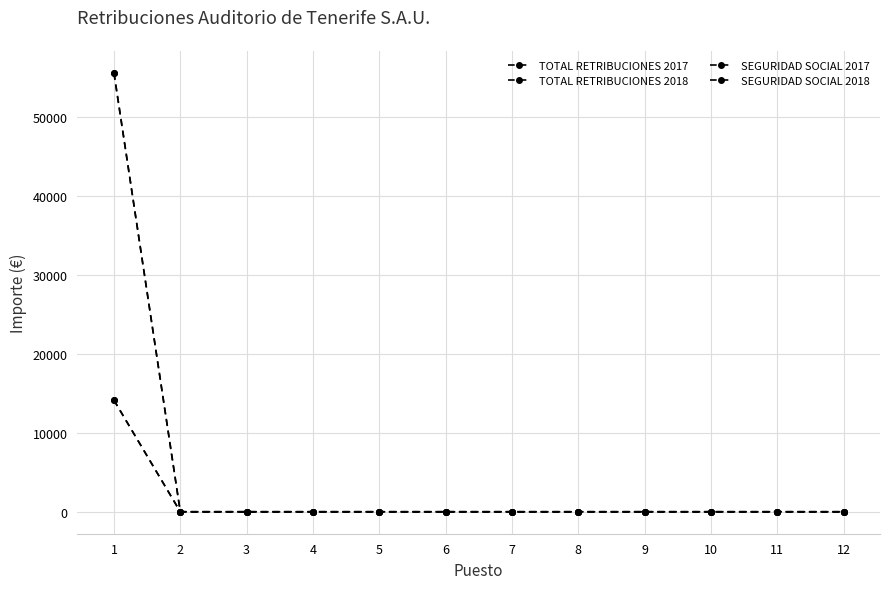

Does the chart have visible grid lines?

Yes